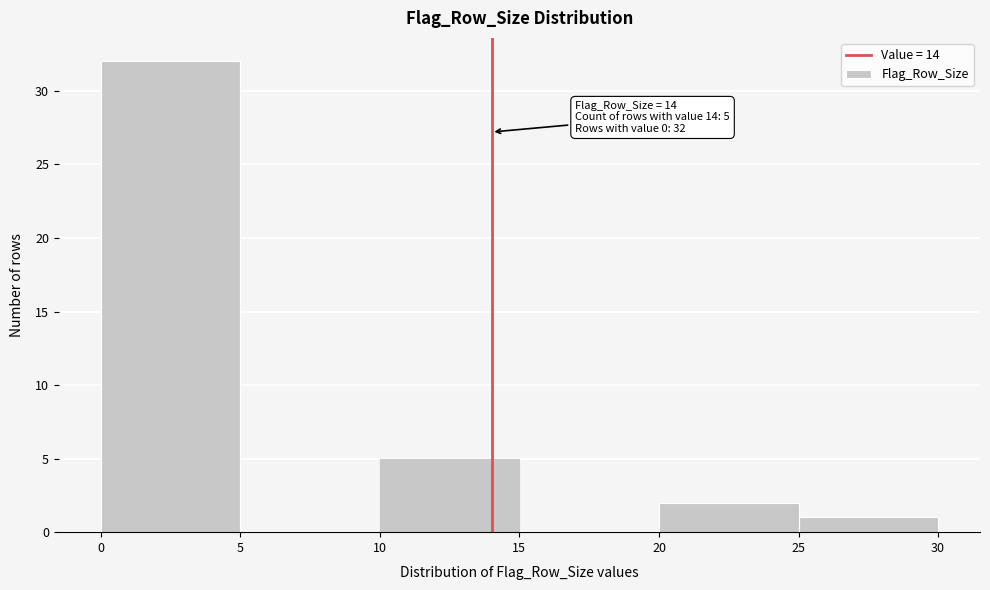

Over which range of the x-axis is the bar tallest?

0 to 5